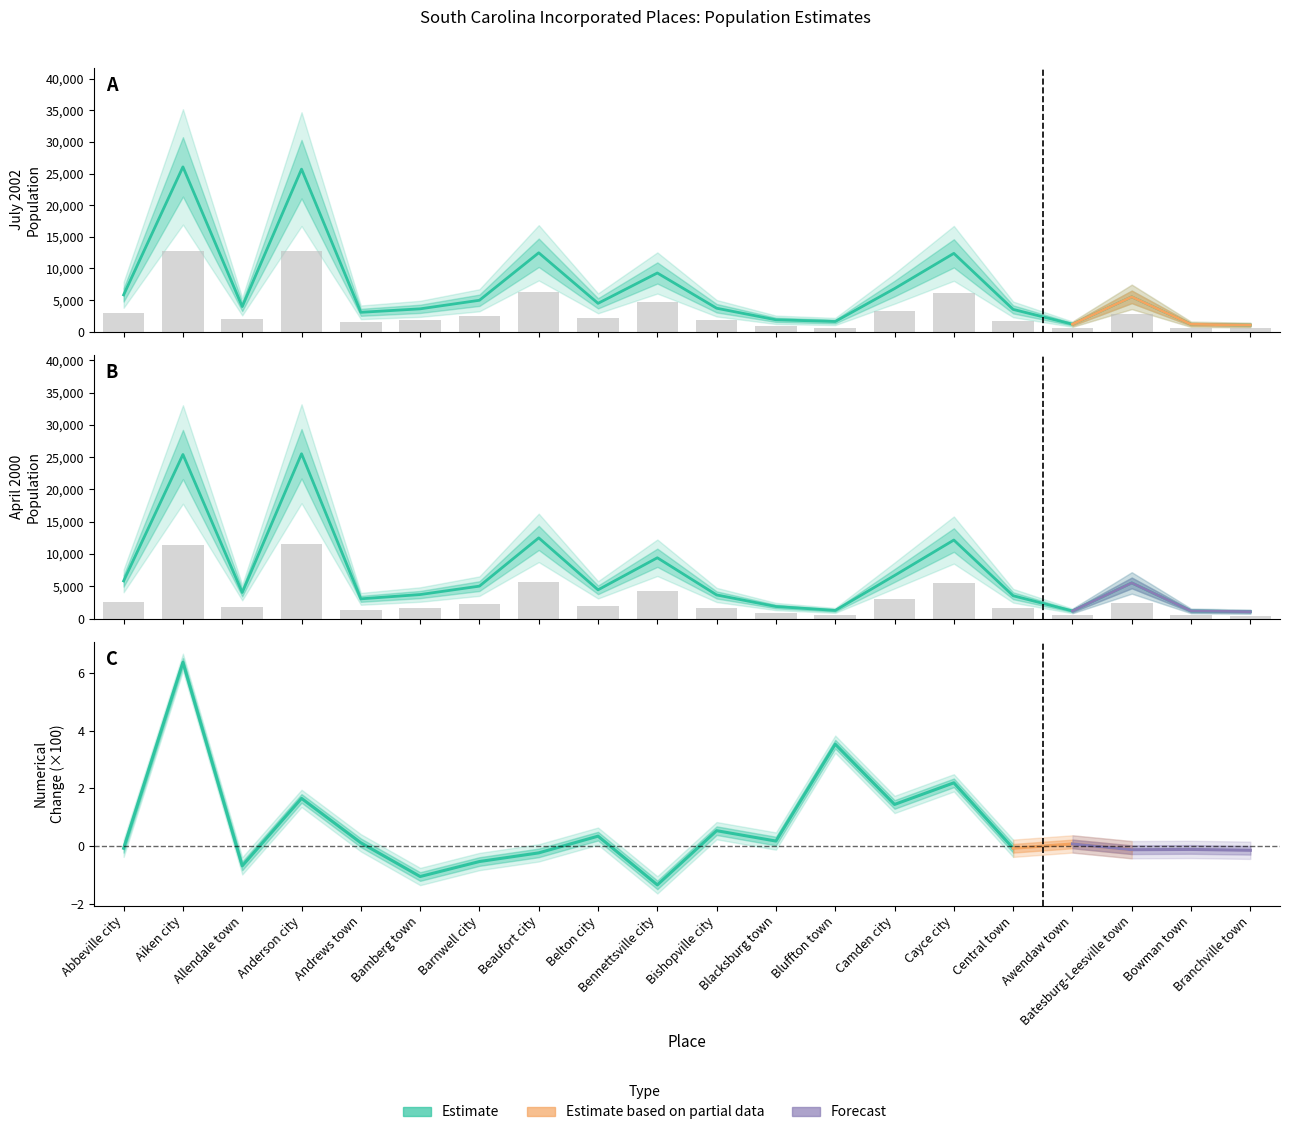

List the series in order of their overall mean, lowest first.

april_2000, july_2002